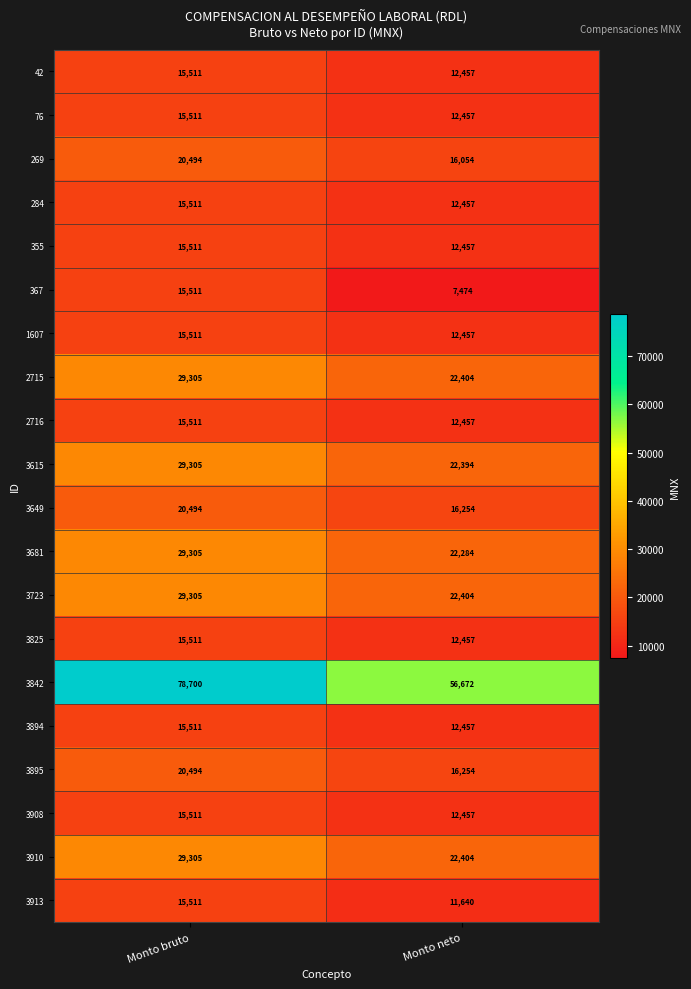

Between Monto bruto and Monto neto, which series saw the biggest shift?

3842